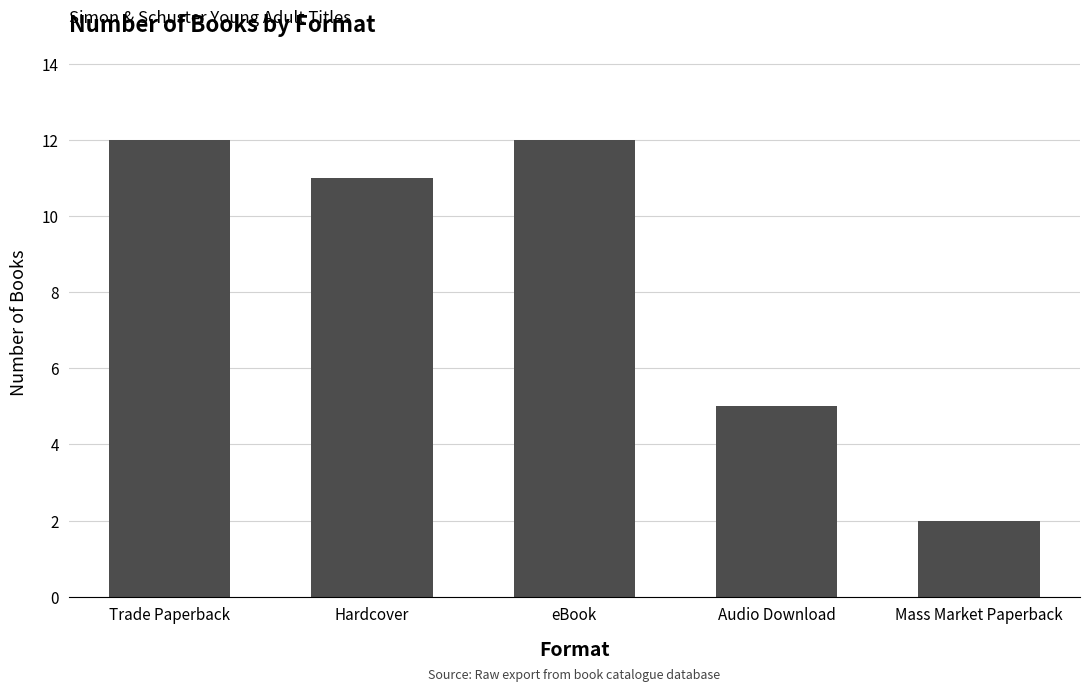

True or false: the data shows 18 at eBook.

False